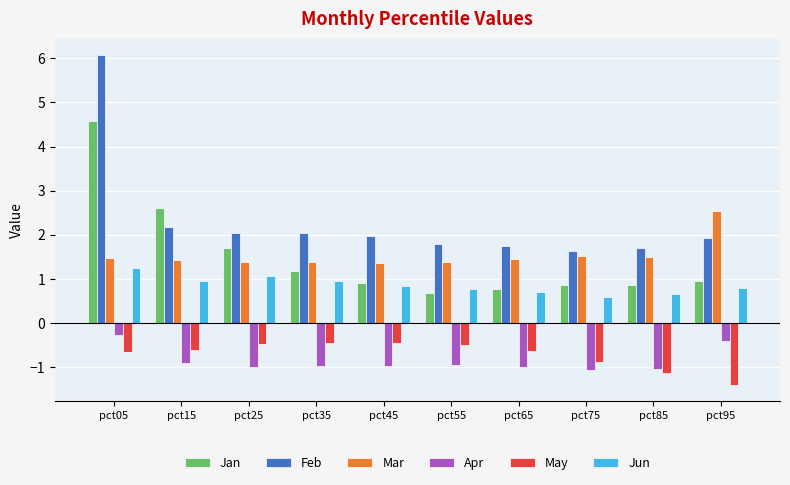

How many bars are there in each group?

6